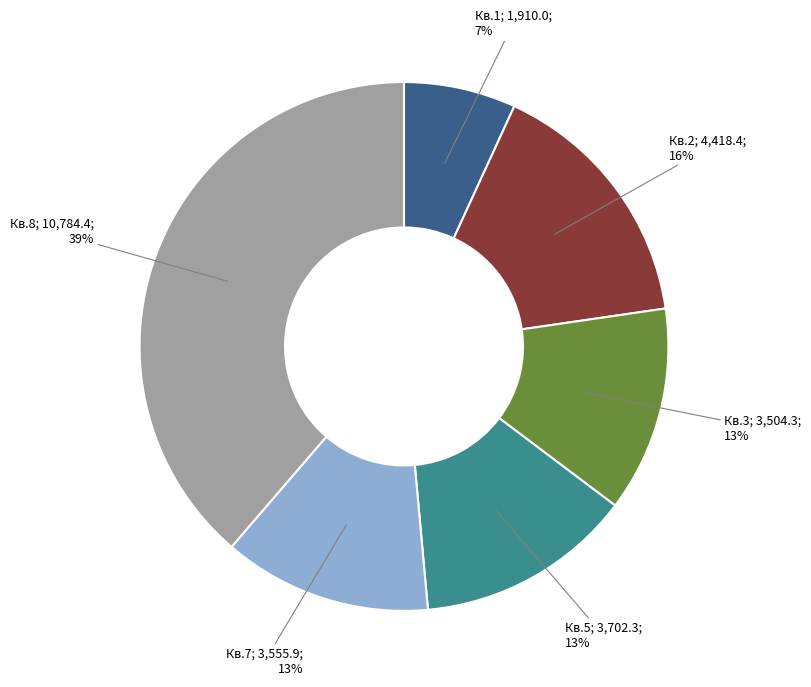

Is there any slice that represents more than half of the pie?

No